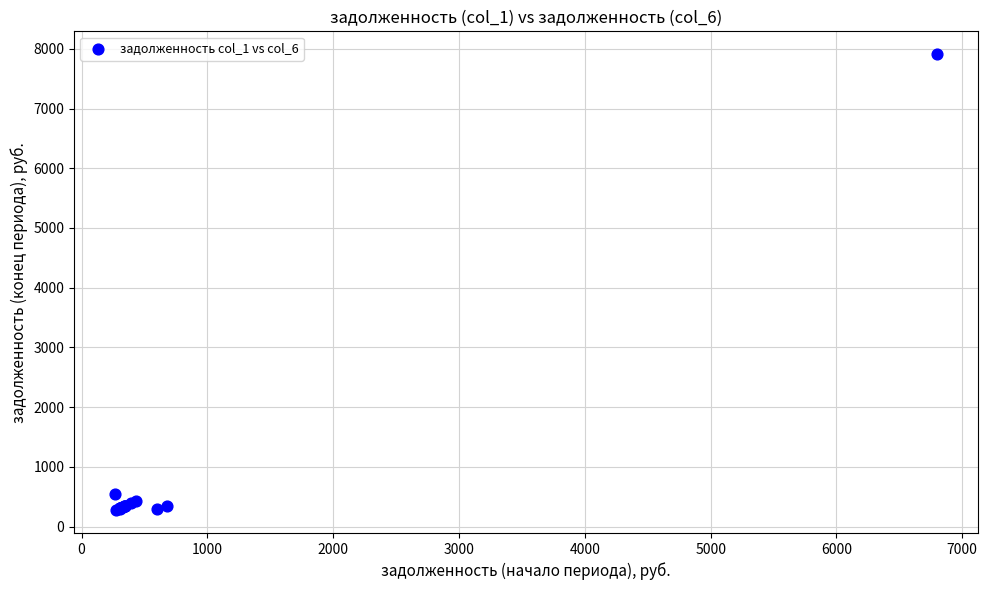

What Y value in the scatter plot is closest to 4091?

545.7